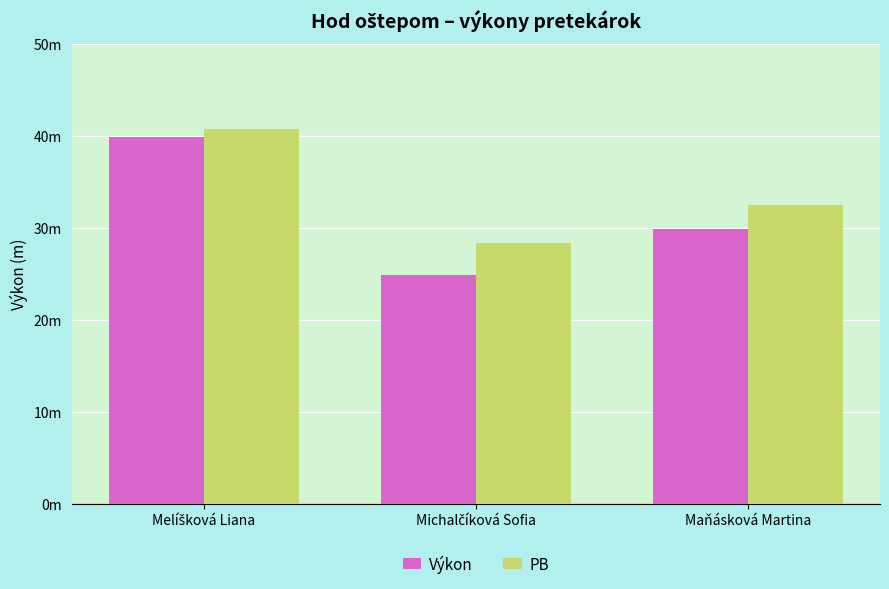

What is the minimum value for Výkon?

24.9